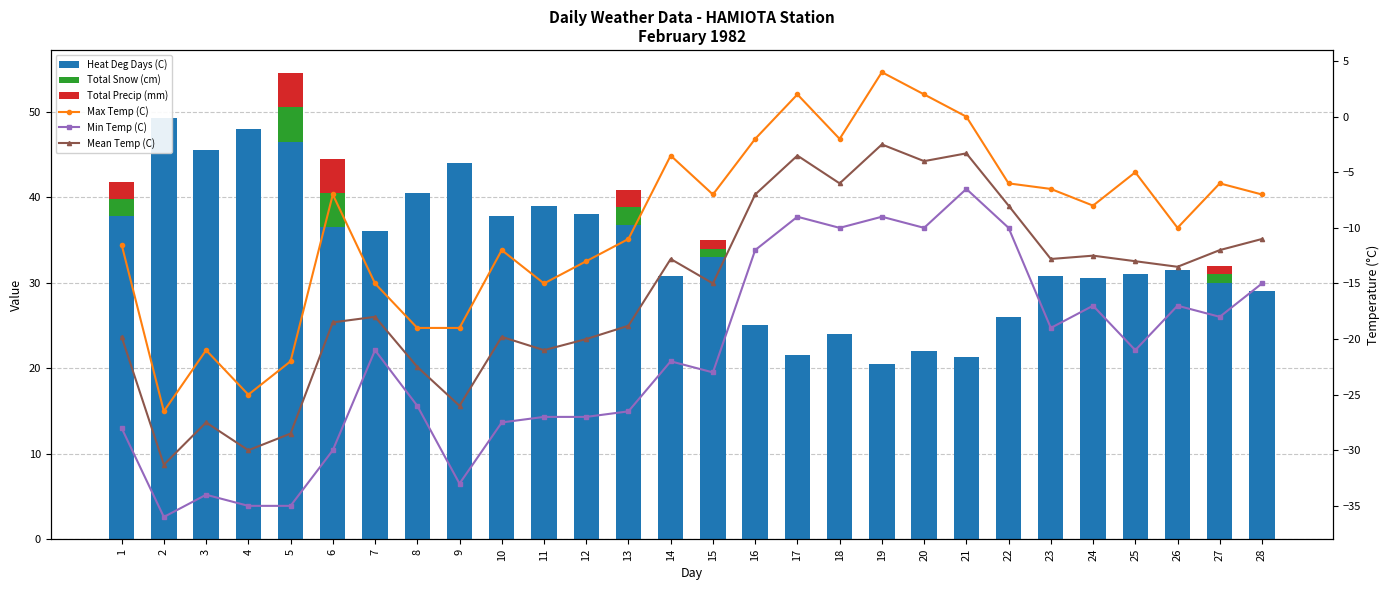

Which category has the lowest value in the Total Snow (cm) series?

2